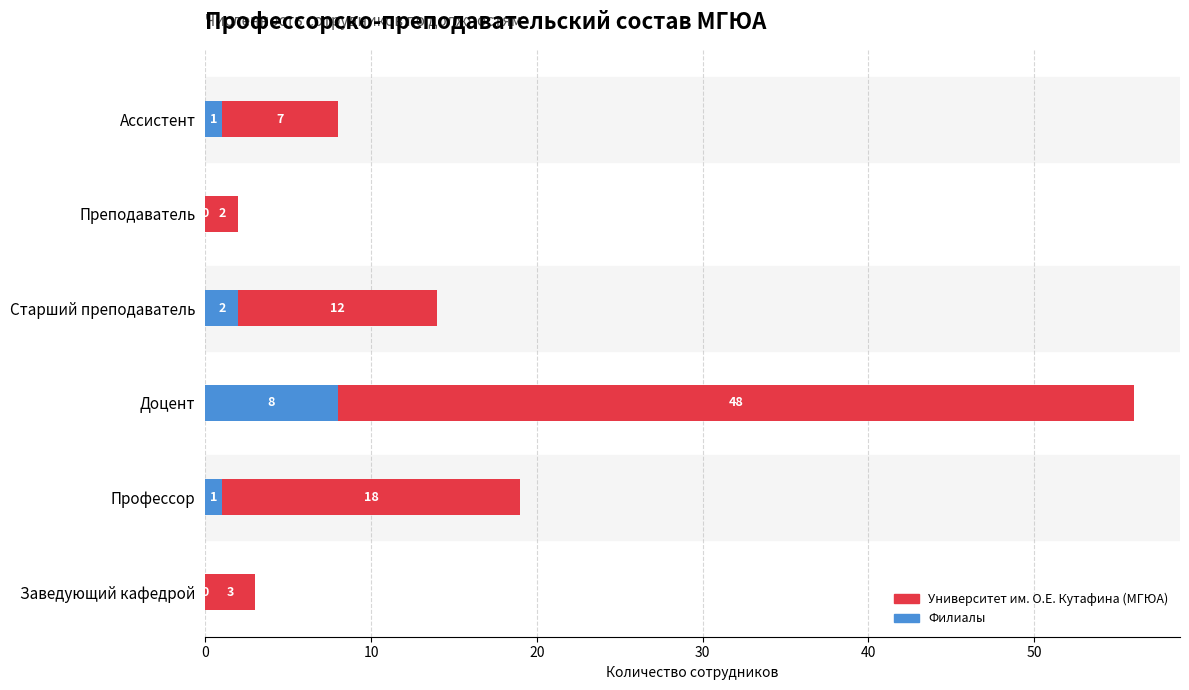

At which label is Филиалы closest to 4?

Старший преподаватель